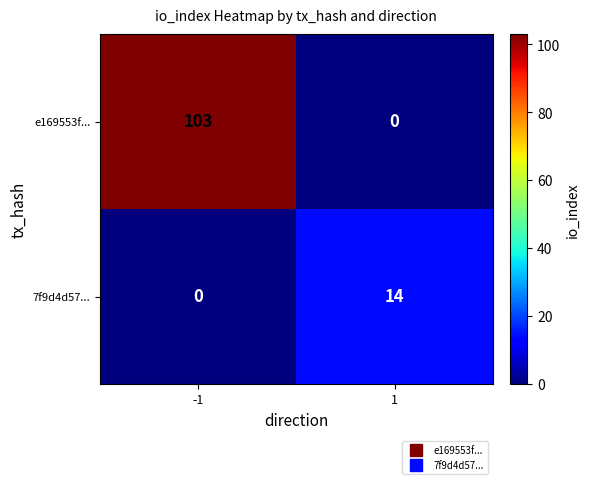

Is it true that 7f9d4d57... equals 5 at 1?

False